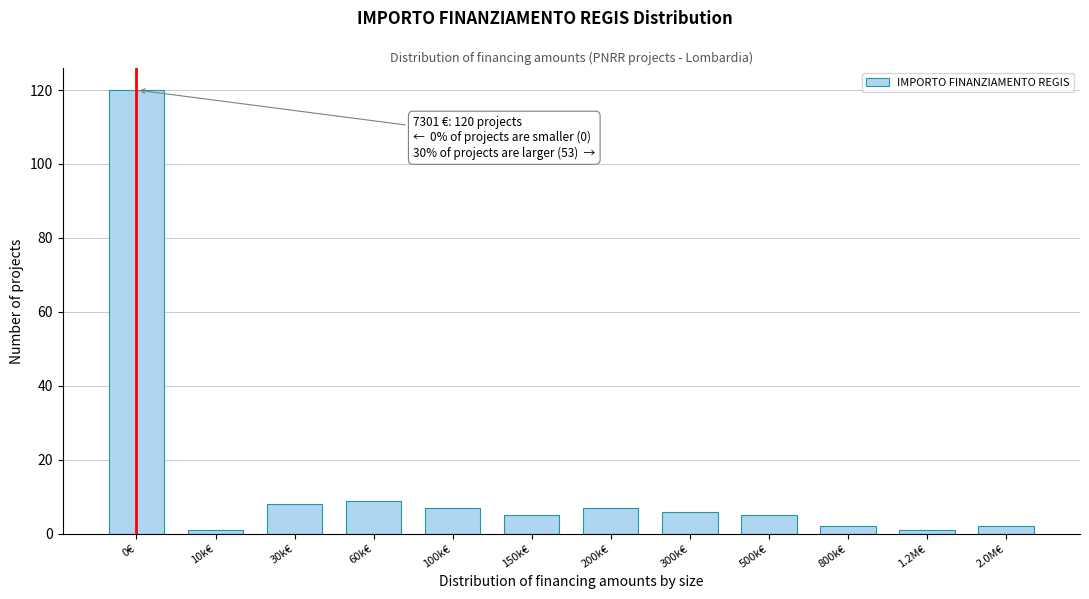

Reading left to right, extract all data points from this chart.

0€=120	10k€=1	30k€=8	60k€=9	100k€=7	150k€=5	200k€=7	300k€=6	500k€=5	800k€=2	1.2M€=1	2.0M€=2